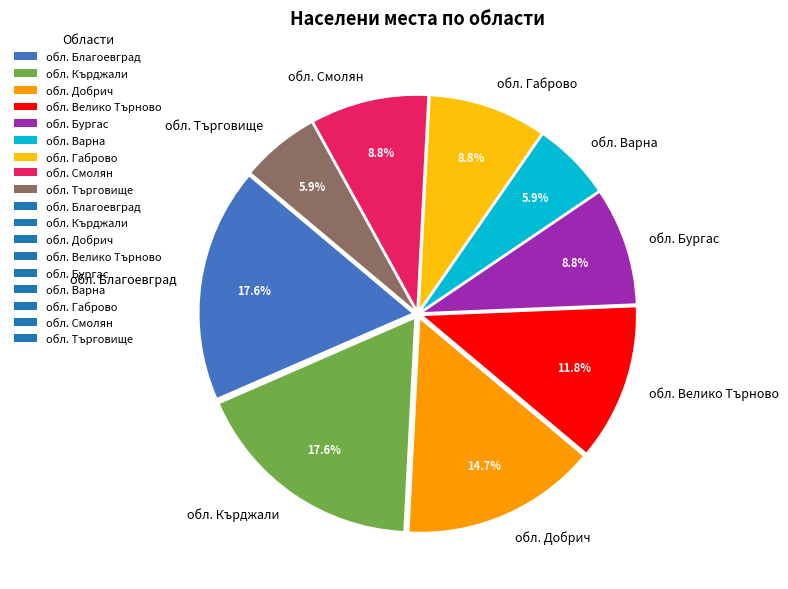

Count the number of slices in the pie.

9